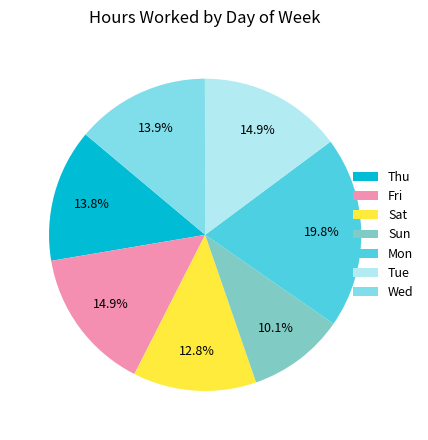

How many segments does this pie chart have?

7